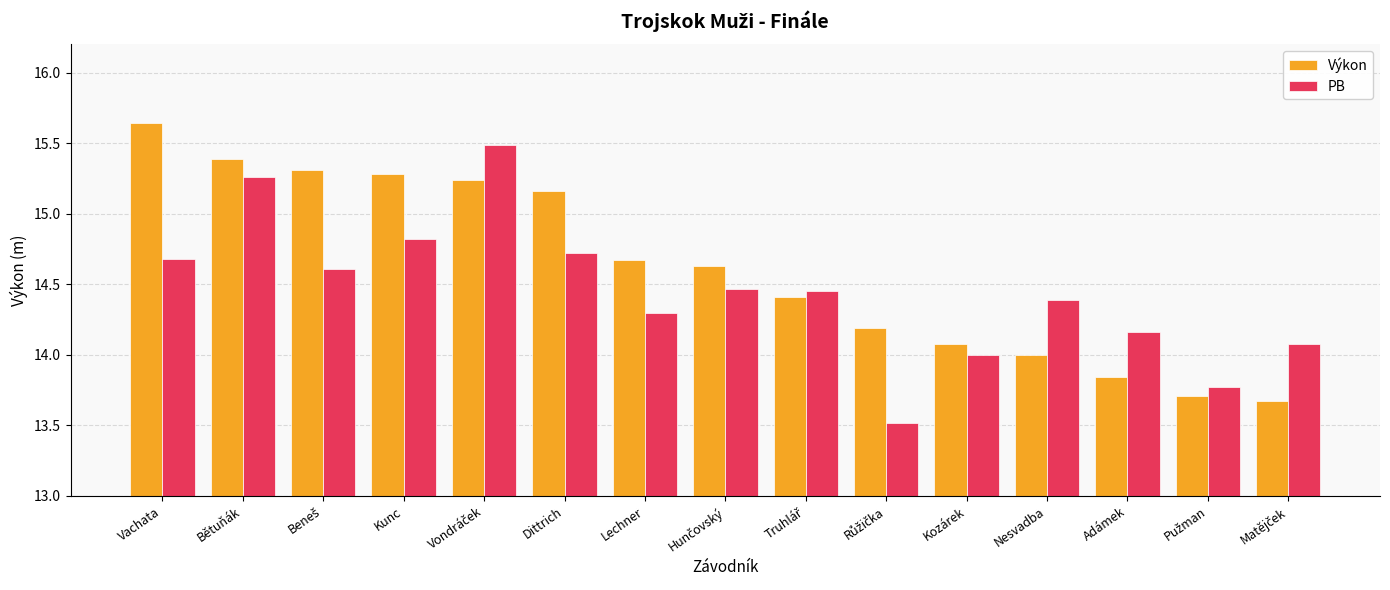

What is the difference between the second highest and minimum values in the Výkon series?

1.7